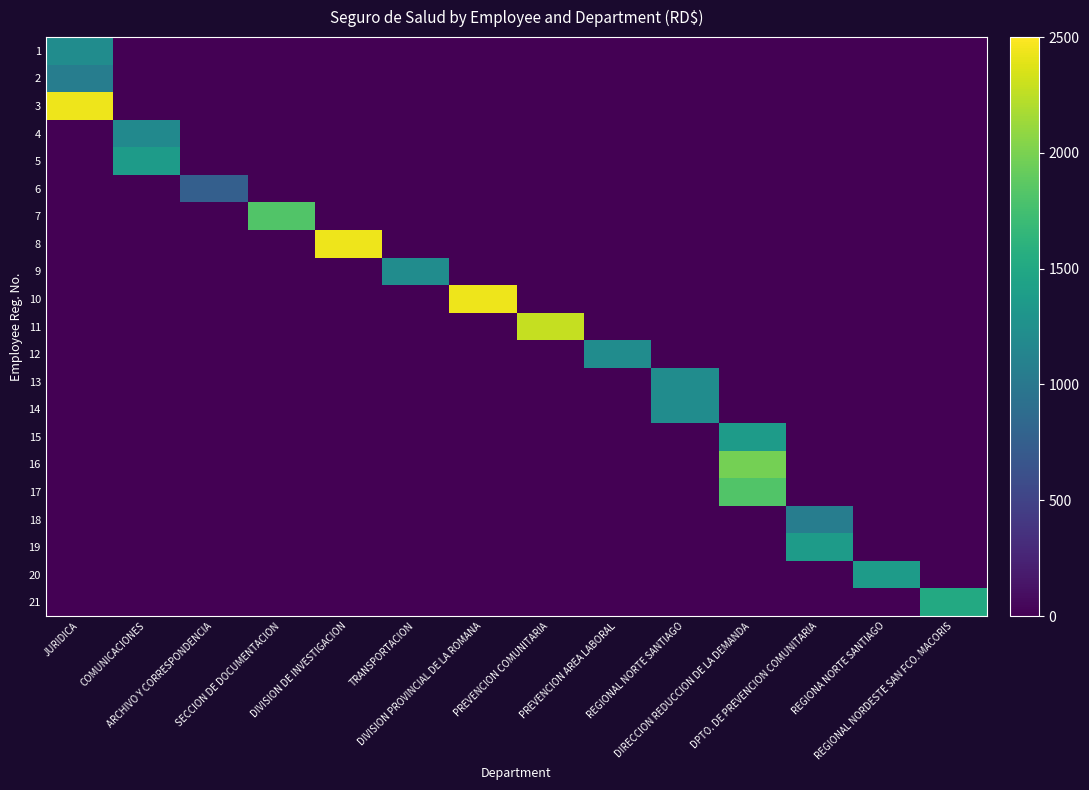

Reading right to left, what are all the values shown in this chart?

1: REGIONAL NORDESTE SAN FCO. MACORIS=0.0	REGIONA NORTE SANTIAGO=0.0	DPTO. DE PREVENCION COMUNITARIA=0.0	DIRECCION REDUCCION DE LA DEMANDA=0.0	REGIONAL NORTE SANTIAGO=0.0	PREVENCION AREA LABORAL=0.0	PREVENCION COMUNITARIA=0.0	DIVISION PROVINCIAL DE LA ROMANA=0.0	TRANSPORTACION=0.0	DIVISION DE INVESTIGACION=0.0	SECCION DE DOCUMENTACION=0.0	ARCHIVO Y CORRESPONDENCIA=0.0	COMUNICACIONES=0.0	JURIDICA=1216.0
2: REGIONAL NORDESTE SAN FCO. MACORIS=0.0	REGIONA NORTE SANTIAGO=0.0	DPTO. DE PREVENCION COMUNITARIA=0.0	DIRECCION REDUCCION DE LA DEMANDA=0.0	REGIONAL NORTE SANTIAGO=0.0	PREVENCION AREA LABORAL=0.0	PREVENCION COMUNITARIA=0.0	DIVISION PROVINCIAL DE LA ROMANA=0.0	TRANSPORTACION=0.0	DIVISION DE INVESTIGACION=0.0	SECCION DE DOCUMENTACION=0.0	ARCHIVO Y CORRESPONDENCIA=0.0	COMUNICACIONES=0.0	JURIDICA=1064.0
3: REGIONAL NORDESTE SAN FCO. MACORIS=0.0	REGIONA NORTE SANTIAGO=0.0	DPTO. DE PREVENCION COMUNITARIA=0.0	DIRECCION REDUCCION DE LA DEMANDA=0.0	REGIONAL NORTE SANTIAGO=0.0	PREVENCION AREA LABORAL=0.0	PREVENCION COMUNITARIA=0.0	DIVISION PROVINCIAL DE LA ROMANA=0.0	TRANSPORTACION=0.0	DIVISION DE INVESTIGACION=0.0	SECCION DE DOCUMENTACION=0.0	ARCHIVO Y CORRESPONDENCIA=0.0	COMUNICACIONES=0.0	JURIDICA=2432.0
4: REGIONAL NORDESTE SAN FCO. MACORIS=0.0	REGIONA NORTE SANTIAGO=0.0	DPTO. DE PREVENCION COMUNITARIA=0.0	DIRECCION REDUCCION DE LA DEMANDA=0.0	REGIONAL NORTE SANTIAGO=0.0	PREVENCION AREA LABORAL=0.0	PREVENCION COMUNITARIA=0.0	DIVISION PROVINCIAL DE LA ROMANA=0.0	TRANSPORTACION=0.0	DIVISION DE INVESTIGACION=0.0	SECCION DE DOCUMENTACION=0.0	ARCHIVO Y CORRESPONDENCIA=0.0	COMUNICACIONES=1185.6	JURIDICA=0.0
5: REGIONAL NORDESTE SAN FCO. MACORIS=0.0	REGIONA NORTE SANTIAGO=0.0	DPTO. DE PREVENCION COMUNITARIA=0.0	DIRECCION REDUCCION DE LA DEMANDA=0.0	REGIONAL NORTE SANTIAGO=0.0	PREVENCION AREA LABORAL=0.0	PREVENCION COMUNITARIA=0.0	DIVISION PROVINCIAL DE LA ROMANA=0.0	TRANSPORTACION=0.0	DIVISION DE INVESTIGACION=0.0	SECCION DE DOCUMENTACION=0.0	ARCHIVO Y CORRESPONDENCIA=0.0	COMUNICACIONES=1368.0	JURIDICA=0.0
6: REGIONAL NORDESTE SAN FCO. MACORIS=0.0	REGIONA NORTE SANTIAGO=0.0	DPTO. DE PREVENCION COMUNITARIA=0.0	DIRECCION REDUCCION DE LA DEMANDA=0.0	REGIONAL NORTE SANTIAGO=0.0	PREVENCION AREA LABORAL=0.0	PREVENCION COMUNITARIA=0.0	DIVISION PROVINCIAL DE LA ROMANA=0.0	TRANSPORTACION=0.0	DIVISION DE INVESTIGACION=0.0	SECCION DE DOCUMENTACION=0.0	ARCHIVO Y CORRESPONDENCIA=760.0	COMUNICACIONES=0.0	JURIDICA=0.0
7: REGIONAL NORDESTE SAN FCO. MACORIS=0.0	REGIONA NORTE SANTIAGO=0.0	DPTO. DE PREVENCION COMUNITARIA=0.0	DIRECCION REDUCCION DE LA DEMANDA=0.0	REGIONAL NORTE SANTIAGO=0.0	PREVENCION AREA LABORAL=0.0	PREVENCION COMUNITARIA=0.0	DIVISION PROVINCIAL DE LA ROMANA=0.0	TRANSPORTACION=0.0	DIVISION DE INVESTIGACION=0.0	SECCION DE DOCUMENTACION=1824.0	ARCHIVO Y CORRESPONDENCIA=0.0	COMUNICACIONES=0.0	JURIDICA=0.0
8: REGIONAL NORDESTE SAN FCO. MACORIS=0.0	REGIONA NORTE SANTIAGO=0.0	DPTO. DE PREVENCION COMUNITARIA=0.0	DIRECCION REDUCCION DE LA DEMANDA=0.0	REGIONAL NORTE SANTIAGO=0.0	PREVENCION AREA LABORAL=0.0	PREVENCION COMUNITARIA=0.0	DIVISION PROVINCIAL DE LA ROMANA=0.0	TRANSPORTACION=0.0	DIVISION DE INVESTIGACION=2432.0	SECCION DE DOCUMENTACION=0.0	ARCHIVO Y CORRESPONDENCIA=0.0	COMUNICACIONES=0.0	JURIDICA=0.0
9: REGIONAL NORDESTE SAN FCO. MACORIS=0.0	REGIONA NORTE SANTIAGO=0.0	DPTO. DE PREVENCION COMUNITARIA=0.0	DIRECCION REDUCCION DE LA DEMANDA=0.0	REGIONAL NORTE SANTIAGO=0.0	PREVENCION AREA LABORAL=0.0	PREVENCION COMUNITARIA=0.0	DIVISION PROVINCIAL DE LA ROMANA=0.0	TRANSPORTACION=1216.0	DIVISION DE INVESTIGACION=0.0	SECCION DE DOCUMENTACION=0.0	ARCHIVO Y CORRESPONDENCIA=0.0	COMUNICACIONES=0.0	JURIDICA=0.0
10: REGIONAL NORDESTE SAN FCO. MACORIS=0.0	REGIONA NORTE SANTIAGO=0.0	DPTO. DE PREVENCION COMUNITARIA=0.0	DIRECCION REDUCCION DE LA DEMANDA=0.0	REGIONAL NORTE SANTIAGO=0.0	PREVENCION AREA LABORAL=0.0	PREVENCION COMUNITARIA=0.0	DIVISION PROVINCIAL DE LA ROMANA=2432.0	TRANSPORTACION=0.0	DIVISION DE INVESTIGACION=0.0	SECCION DE DOCUMENTACION=0.0	ARCHIVO Y CORRESPONDENCIA=0.0	COMUNICACIONES=0.0	JURIDICA=0.0
11: REGIONAL NORDESTE SAN FCO. MACORIS=0.0	REGIONA NORTE SANTIAGO=0.0	DPTO. DE PREVENCION COMUNITARIA=0.0	DIRECCION REDUCCION DE LA DEMANDA=0.0	REGIONAL NORTE SANTIAGO=0.0	PREVENCION AREA LABORAL=0.0	PREVENCION COMUNITARIA=2280.0	DIVISION PROVINCIAL DE LA ROMANA=0.0	TRANSPORTACION=0.0	DIVISION DE INVESTIGACION=0.0	SECCION DE DOCUMENTACION=0.0	ARCHIVO Y CORRESPONDENCIA=0.0	COMUNICACIONES=0.0	JURIDICA=0.0
12: REGIONAL NORDESTE SAN FCO. MACORIS=0.0	REGIONA NORTE SANTIAGO=0.0	DPTO. DE PREVENCION COMUNITARIA=0.0	DIRECCION REDUCCION DE LA DEMANDA=0.0	REGIONAL NORTE SANTIAGO=0.0	PREVENCION AREA LABORAL=1216.0	PREVENCION COMUNITARIA=0.0	DIVISION PROVINCIAL DE LA ROMANA=0.0	TRANSPORTACION=0.0	DIVISION DE INVESTIGACION=0.0	SECCION DE DOCUMENTACION=0.0	ARCHIVO Y CORRESPONDENCIA=0.0	COMUNICACIONES=0.0	JURIDICA=0.0
13: REGIONAL NORDESTE SAN FCO. MACORIS=0.0	REGIONA NORTE SANTIAGO=0.0	DPTO. DE PREVENCION COMUNITARIA=0.0	DIRECCION REDUCCION DE LA DEMANDA=0.0	REGIONAL NORTE SANTIAGO=1216.0	PREVENCION AREA LABORAL=0.0	PREVENCION COMUNITARIA=0.0	DIVISION PROVINCIAL DE LA ROMANA=0.0	TRANSPORTACION=0.0	DIVISION DE INVESTIGACION=0.0	SECCION DE DOCUMENTACION=0.0	ARCHIVO Y CORRESPONDENCIA=0.0	COMUNICACIONES=0.0	JURIDICA=0.0
14: REGIONAL NORDESTE SAN FCO. MACORIS=0.0	REGIONA NORTE SANTIAGO=0.0	DPTO. DE PREVENCION COMUNITARIA=0.0	DIRECCION REDUCCION DE LA DEMANDA=0.0	REGIONAL NORTE SANTIAGO=1216.0	PREVENCION AREA LABORAL=0.0	PREVENCION COMUNITARIA=0.0	DIVISION PROVINCIAL DE LA ROMANA=0.0	TRANSPORTACION=0.0	DIVISION DE INVESTIGACION=0.0	SECCION DE DOCUMENTACION=0.0	ARCHIVO Y CORRESPONDENCIA=0.0	COMUNICACIONES=0.0	JURIDICA=0.0
15: REGIONAL NORDESTE SAN FCO. MACORIS=0.0	REGIONA NORTE SANTIAGO=0.0	DPTO. DE PREVENCION COMUNITARIA=0.0	DIRECCION REDUCCION DE LA DEMANDA=1368.0	REGIONAL NORTE SANTIAGO=0.0	PREVENCION AREA LABORAL=0.0	PREVENCION COMUNITARIA=0.0	DIVISION PROVINCIAL DE LA ROMANA=0.0	TRANSPORTACION=0.0	DIVISION DE INVESTIGACION=0.0	SECCION DE DOCUMENTACION=0.0	ARCHIVO Y CORRESPONDENCIA=0.0	COMUNICACIONES=0.0	JURIDICA=0.0
16: REGIONAL NORDESTE SAN FCO. MACORIS=0.0	REGIONA NORTE SANTIAGO=0.0	DPTO. DE PREVENCION COMUNITARIA=0.0	DIRECCION REDUCCION DE LA DEMANDA=1976.0	REGIONAL NORTE SANTIAGO=0.0	PREVENCION AREA LABORAL=0.0	PREVENCION COMUNITARIA=0.0	DIVISION PROVINCIAL DE LA ROMANA=0.0	TRANSPORTACION=0.0	DIVISION DE INVESTIGACION=0.0	SECCION DE DOCUMENTACION=0.0	ARCHIVO Y CORRESPONDENCIA=0.0	COMUNICACIONES=0.0	JURIDICA=0.0
17: REGIONAL NORDESTE SAN FCO. MACORIS=0.0	REGIONA NORTE SANTIAGO=0.0	DPTO. DE PREVENCION COMUNITARIA=0.0	DIRECCION REDUCCION DE LA DEMANDA=1824.0	REGIONAL NORTE SANTIAGO=0.0	PREVENCION AREA LABORAL=0.0	PREVENCION COMUNITARIA=0.0	DIVISION PROVINCIAL DE LA ROMANA=0.0	TRANSPORTACION=0.0	DIVISION DE INVESTIGACION=0.0	SECCION DE DOCUMENTACION=0.0	ARCHIVO Y CORRESPONDENCIA=0.0	COMUNICACIONES=0.0	JURIDICA=0.0
18: REGIONAL NORDESTE SAN FCO. MACORIS=0.0	REGIONA NORTE SANTIAGO=0.0	DPTO. DE PREVENCION COMUNITARIA=1064.0	DIRECCION REDUCCION DE LA DEMANDA=0.0	REGIONAL NORTE SANTIAGO=0.0	PREVENCION AREA LABORAL=0.0	PREVENCION COMUNITARIA=0.0	DIVISION PROVINCIAL DE LA ROMANA=0.0	TRANSPORTACION=0.0	DIVISION DE INVESTIGACION=0.0	SECCION DE DOCUMENTACION=0.0	ARCHIVO Y CORRESPONDENCIA=0.0	COMUNICACIONES=0.0	JURIDICA=0.0
19: REGIONAL NORDESTE SAN FCO. MACORIS=0.0	REGIONA NORTE SANTIAGO=0.0	DPTO. DE PREVENCION COMUNITARIA=1368.0	DIRECCION REDUCCION DE LA DEMANDA=0.0	REGIONAL NORTE SANTIAGO=0.0	PREVENCION AREA LABORAL=0.0	PREVENCION COMUNITARIA=0.0	DIVISION PROVINCIAL DE LA ROMANA=0.0	TRANSPORTACION=0.0	DIVISION DE INVESTIGACION=0.0	SECCION DE DOCUMENTACION=0.0	ARCHIVO Y CORRESPONDENCIA=0.0	COMUNICACIONES=0.0	JURIDICA=0.0
20: REGIONAL NORDESTE SAN FCO. MACORIS=0.0	REGIONA NORTE SANTIAGO=1368.0	DPTO. DE PREVENCION COMUNITARIA=0.0	DIRECCION REDUCCION DE LA DEMANDA=0.0	REGIONAL NORTE SANTIAGO=0.0	PREVENCION AREA LABORAL=0.0	PREVENCION COMUNITARIA=0.0	DIVISION PROVINCIAL DE LA ROMANA=0.0	TRANSPORTACION=0.0	DIVISION DE INVESTIGACION=0.0	SECCION DE DOCUMENTACION=0.0	ARCHIVO Y CORRESPONDENCIA=0.0	COMUNICACIONES=0.0	JURIDICA=0.0
21: REGIONAL NORDESTE SAN FCO. MACORIS=1520.0	REGIONA NORTE SANTIAGO=0.0	DPTO. DE PREVENCION COMUNITARIA=0.0	DIRECCION REDUCCION DE LA DEMANDA=0.0	REGIONAL NORTE SANTIAGO=0.0	PREVENCION AREA LABORAL=0.0	PREVENCION COMUNITARIA=0.0	DIVISION PROVINCIAL DE LA ROMANA=0.0	TRANSPORTACION=0.0	DIVISION DE INVESTIGACION=0.0	SECCION DE DOCUMENTACION=0.0	ARCHIVO Y CORRESPONDENCIA=0.0	COMUNICACIONES=0.0	JURIDICA=0.0